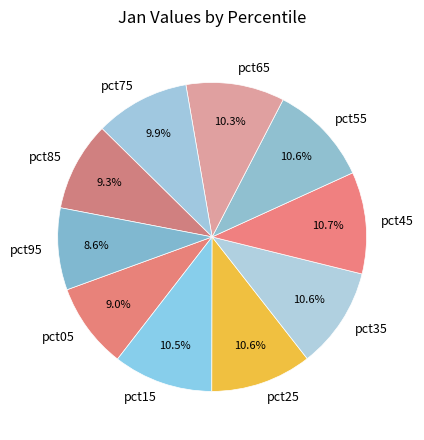

Is there a majority slice in this chart?

No